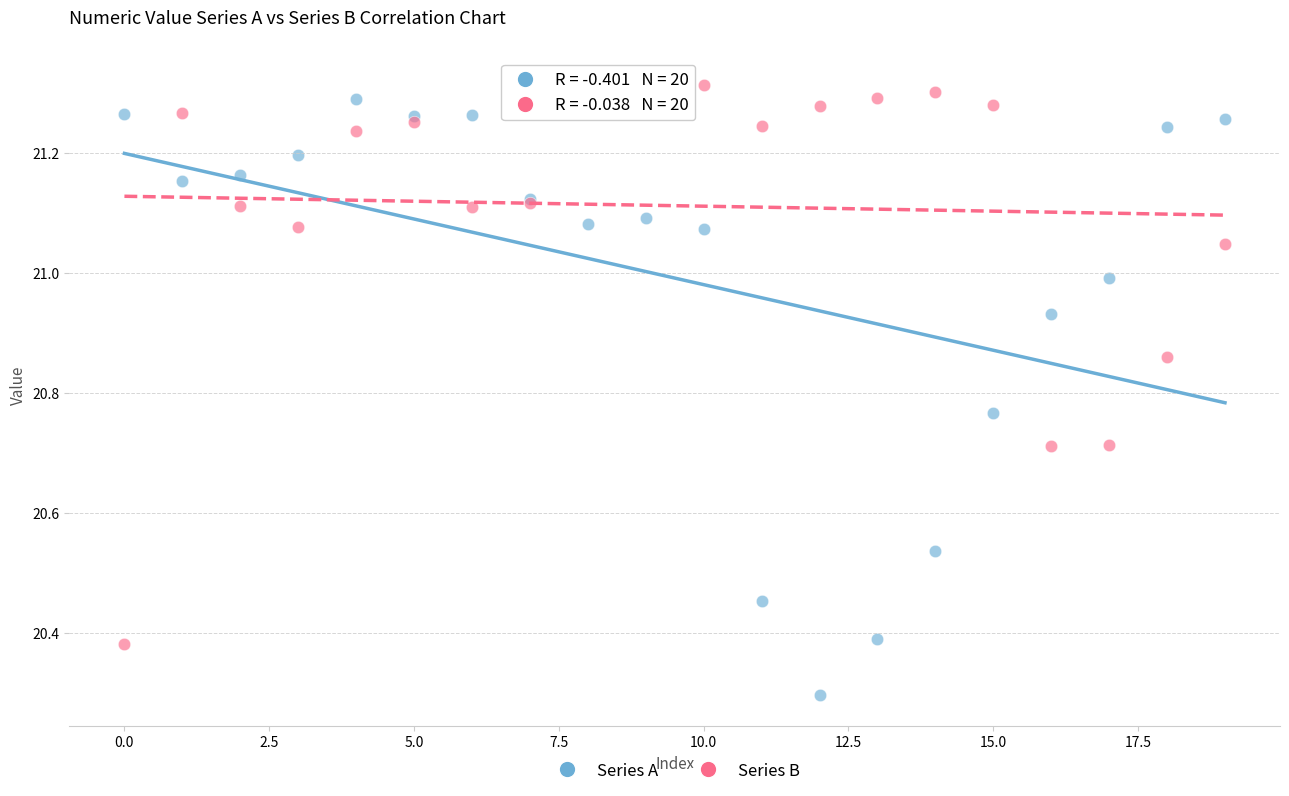

Across all series, what Y value is closest to 20?

20.3